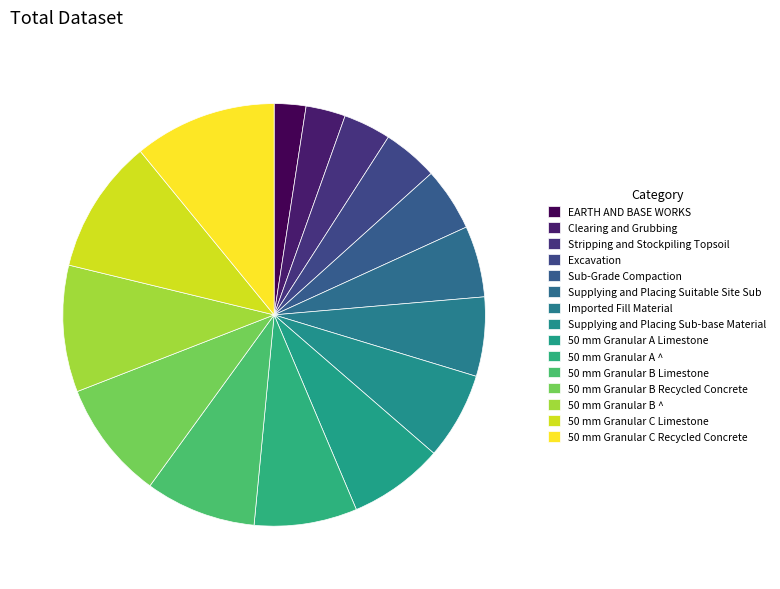

How many slices are in this pie chart?

15